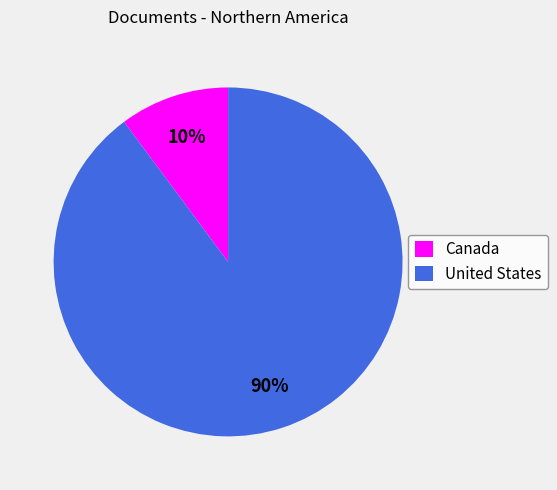

Is it true that Canada is 10% of the pie?

True